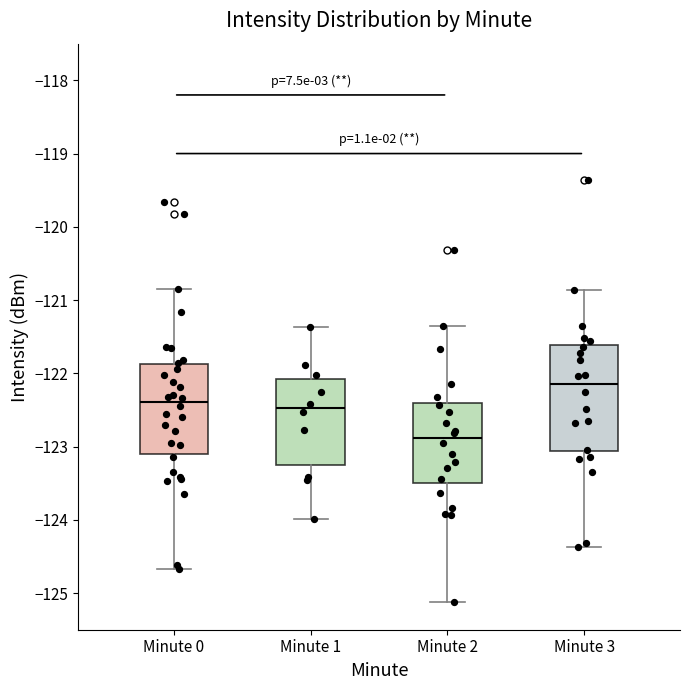

Reading left to right, transcribe this box plot: for each box, give where its median line is, the range the box spans, and where its two whiskers end, as read against the y-axis. The values are not printed on the chart, so give them approximately, as read against the axis.

Minute 0: median -122.4, box -123.1 to -121.9, whiskers -124.7 to -120.8
Minute 1: median -122.5, box -123.3 to -122.1, whiskers -124.0 to -121.4
Minute 2: median -122.9, box -123.5 to -122.4, whiskers -125.1 to -121.3
Minute 3: median -122.1, box -123.1 to -121.6, whiskers -124.4 to -120.9